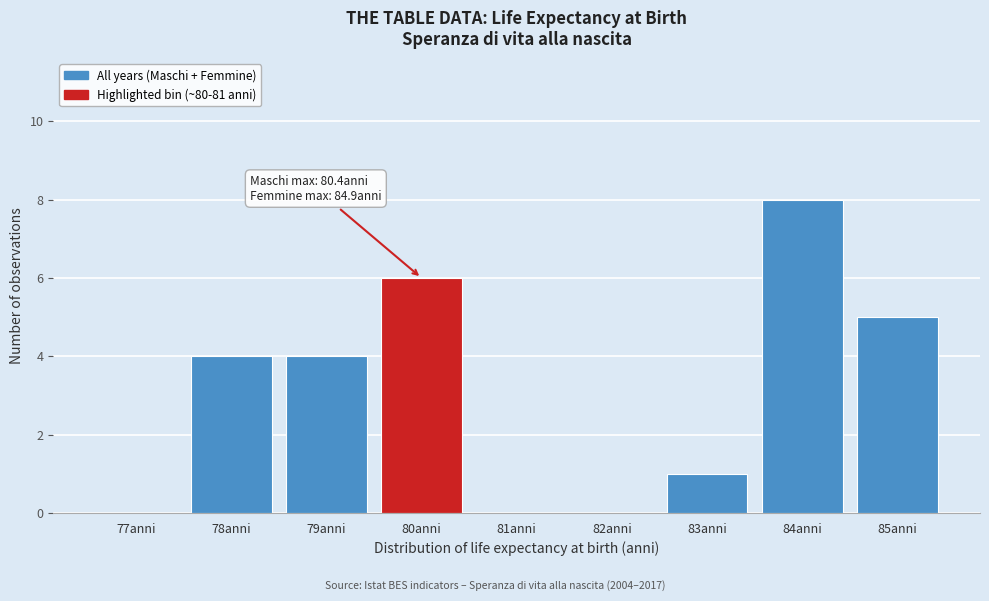

Over which range of the x-axis is the bar tallest?

83.5 to 84.5